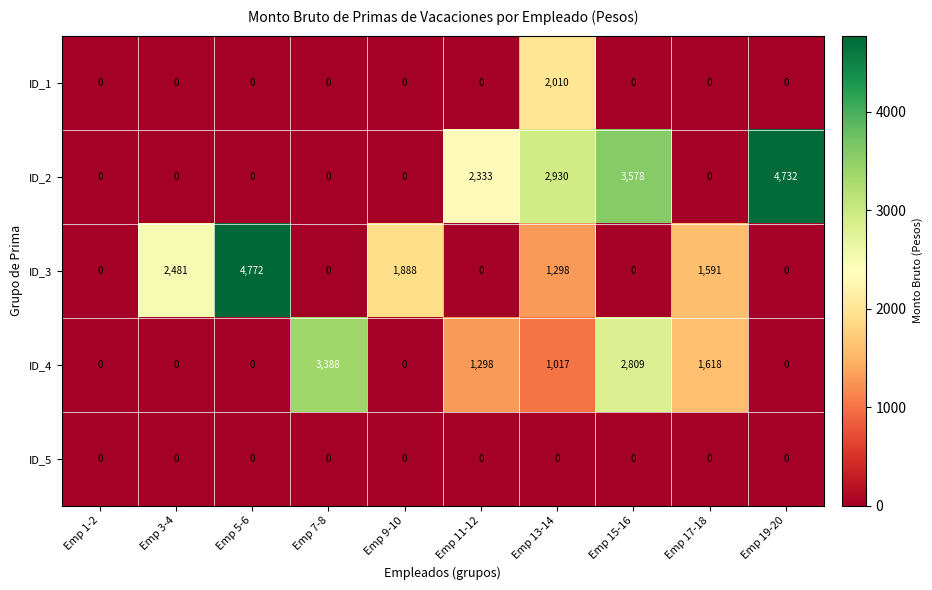

Which category has the highest value in the ID_2 series?

Emp 19-20